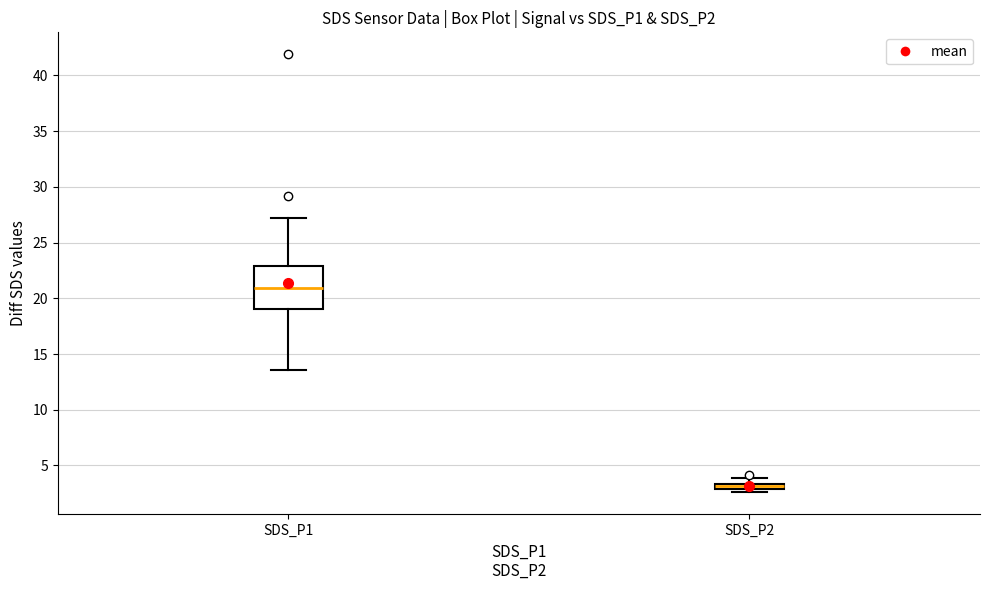

Which box's median line is the highest?

SDS_P1